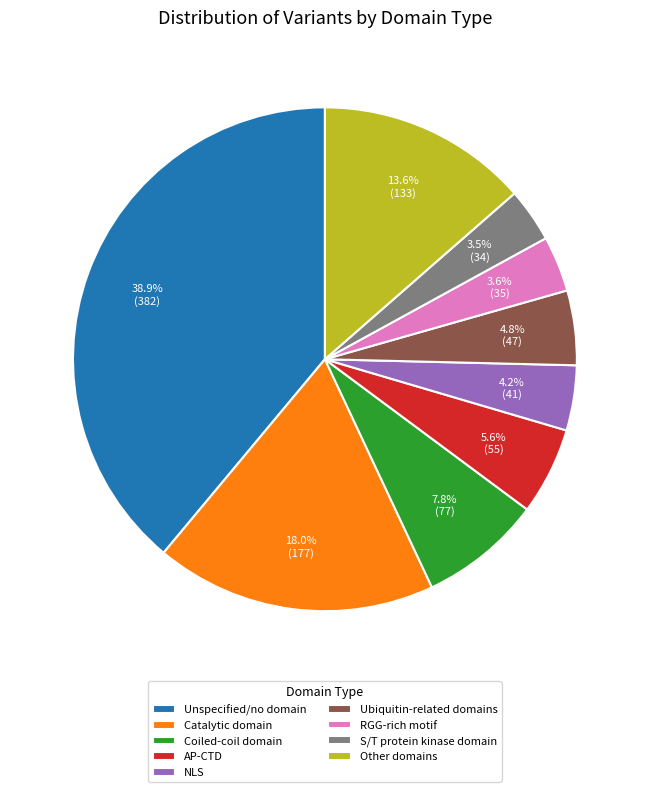

Does Coiled-coil domain represent more than half of the total?

No